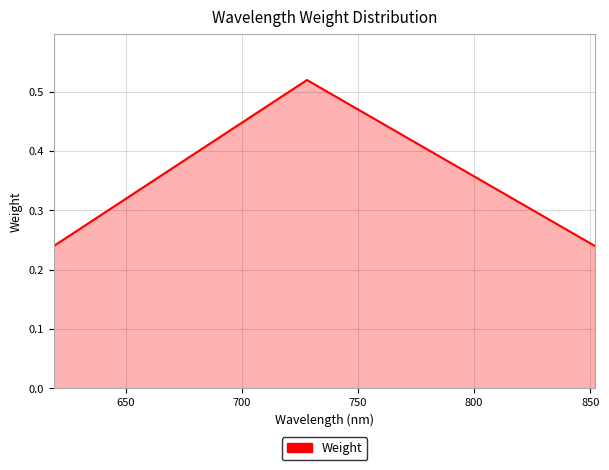

What is the average value?

0.3